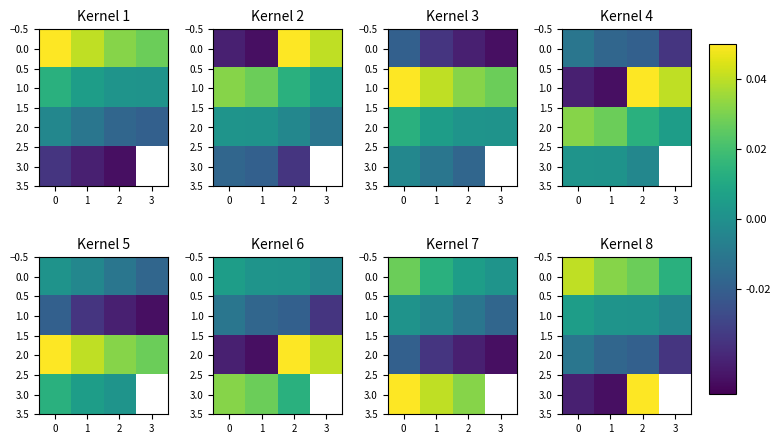

True or false: row_0 has a value of 0.0 at −1.

True